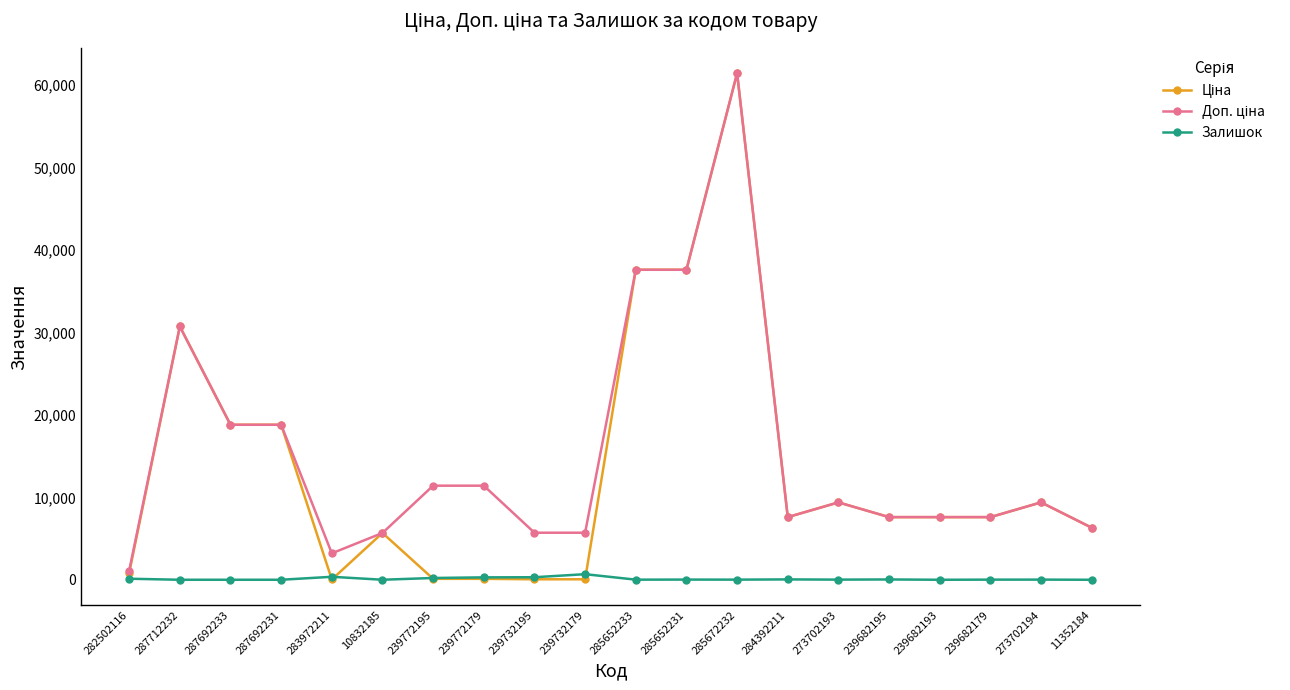

What is the highest value of the Залишок series?

676.0